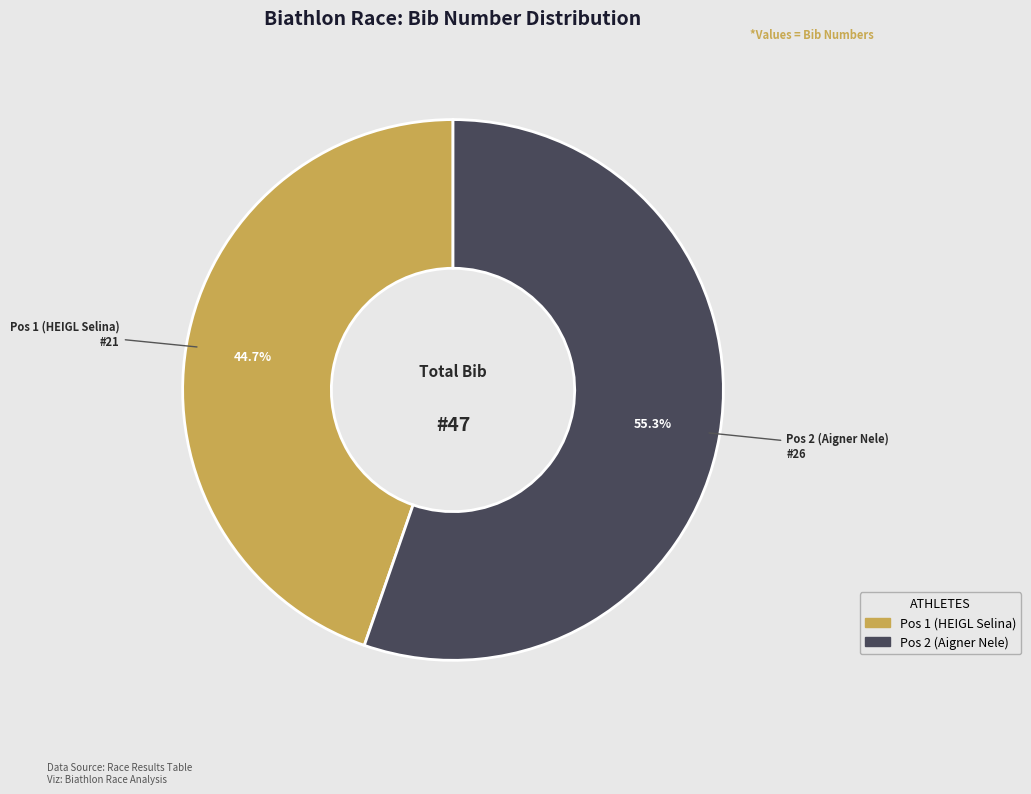

Is there any slice that represents more than half of the pie?

Yes